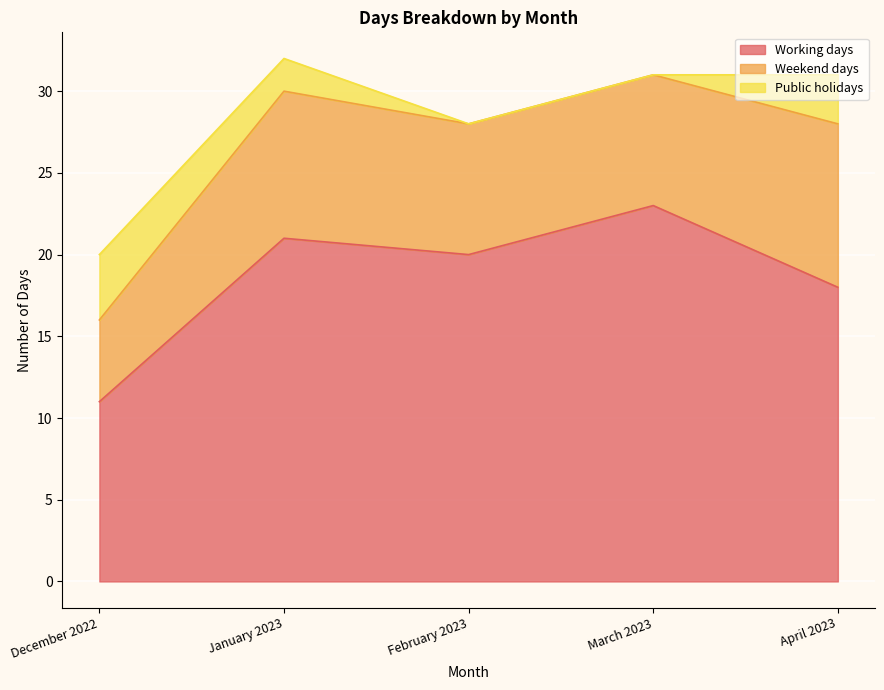

What is the lowest value of the Working days series?

11